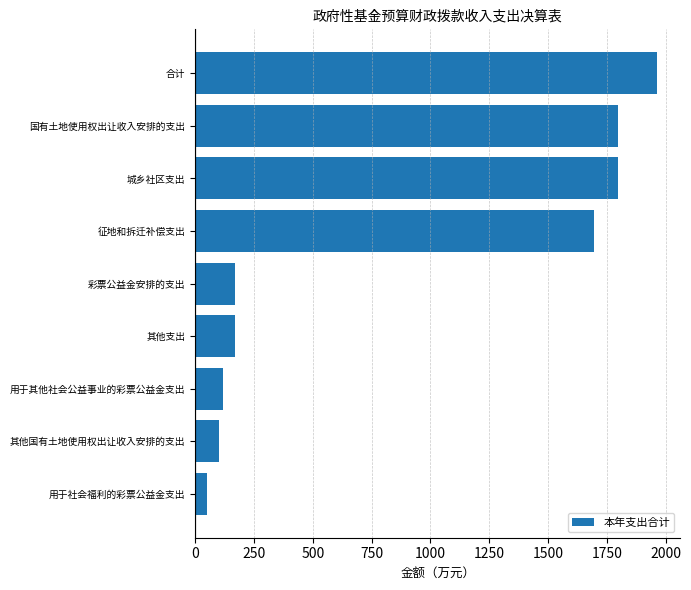

What is the smallest value displayed?

51.0